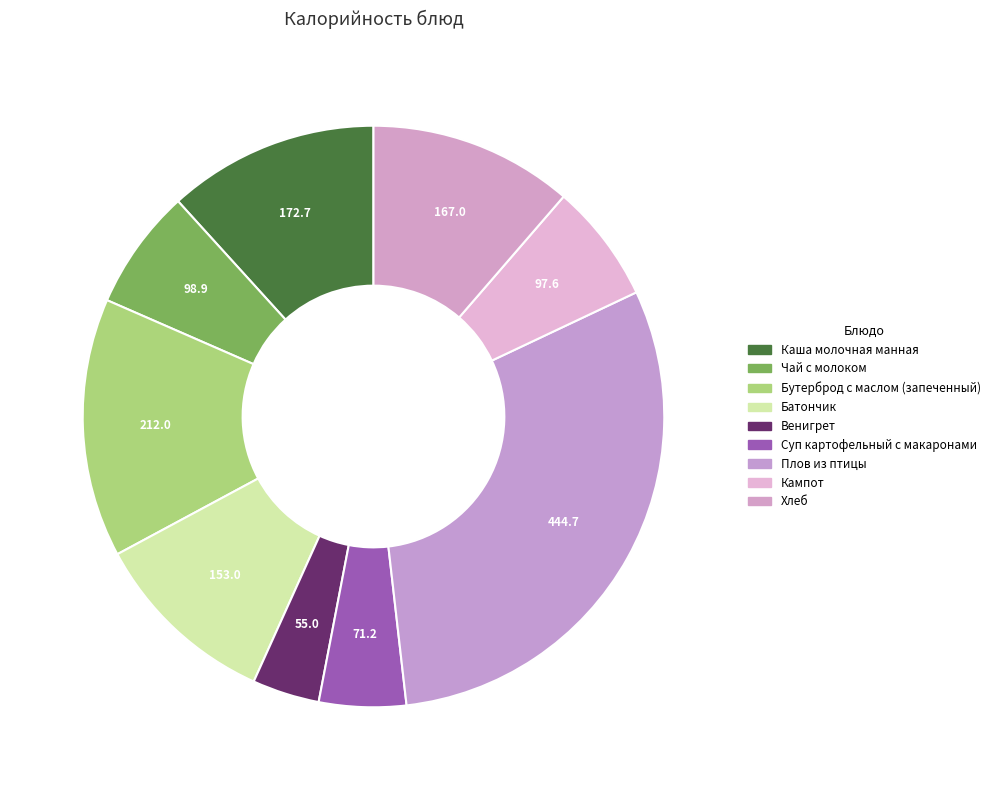

Which slice is the largest?

Плов из птицы